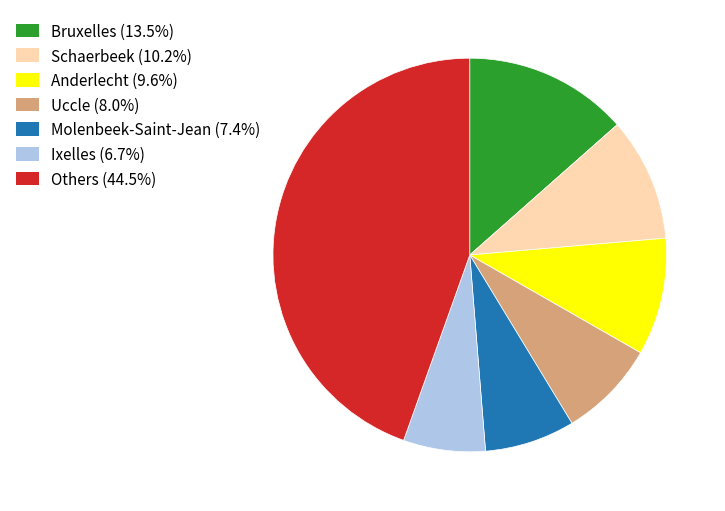

Approximately how many times larger is the value at Bruxelles (13.5%) compared to Molenbeek-Saint-Jean (7.4%)?

1.8